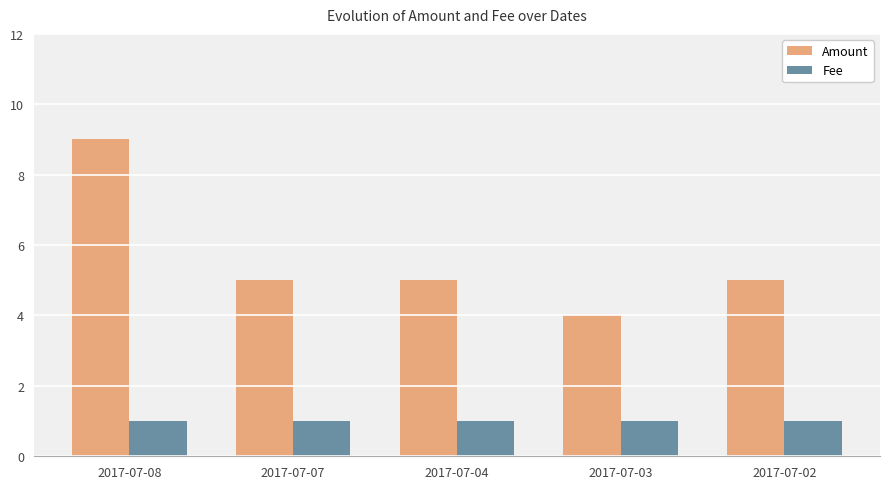

True or false: Amount has a value of 1 at 2017-07-02.

False